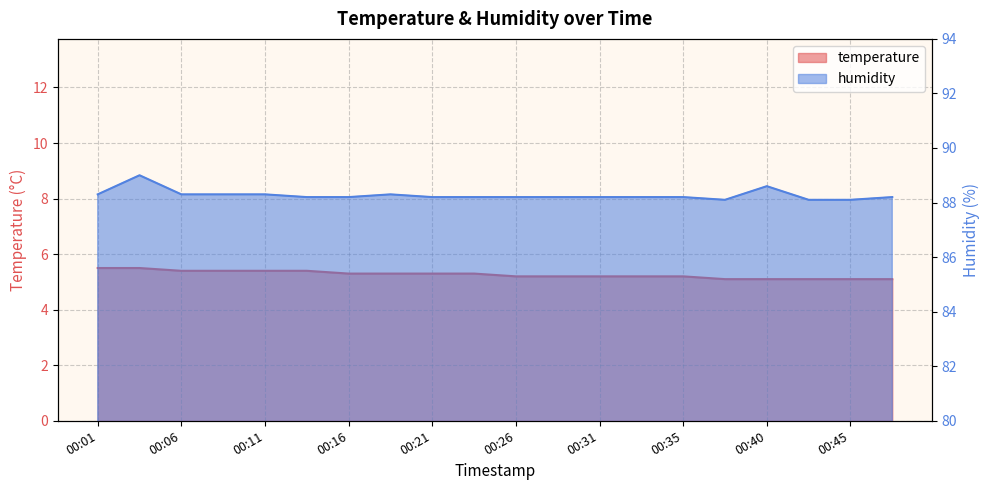

At which label does temperature reach its peak?

00:01